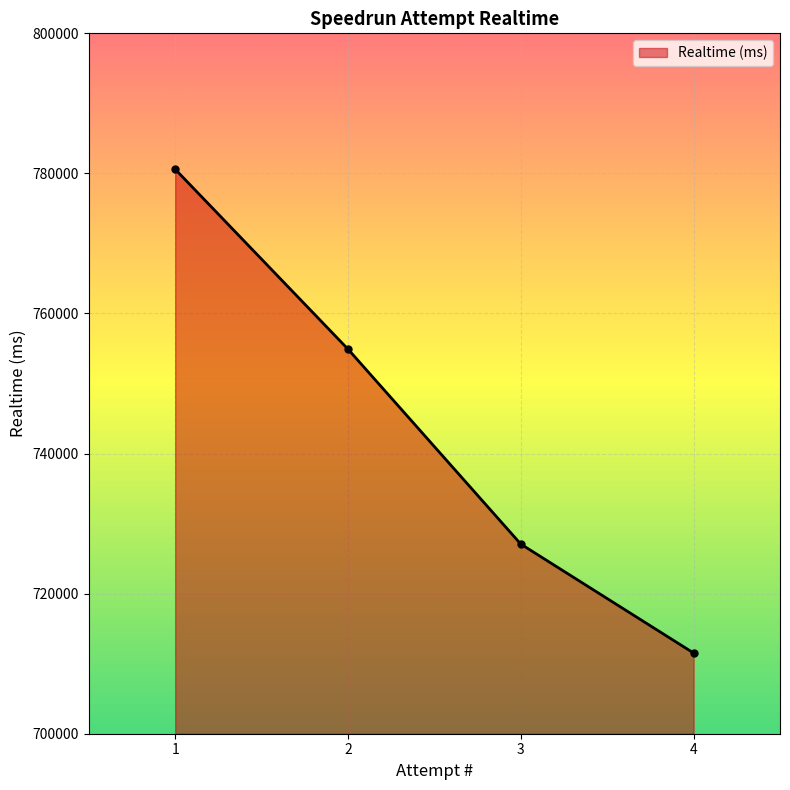

At which category does the chart reach its peak across all series?

1